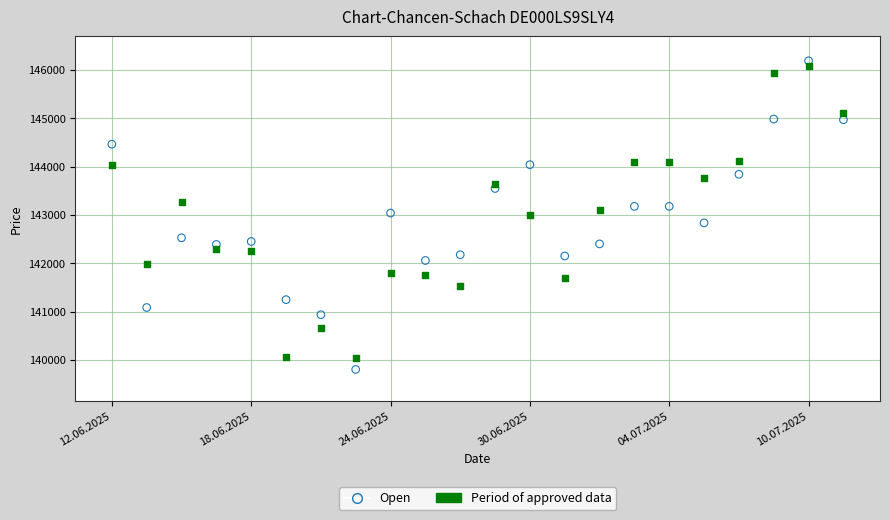

Across all data points, what is the range of Y values (max minus min)?

6385